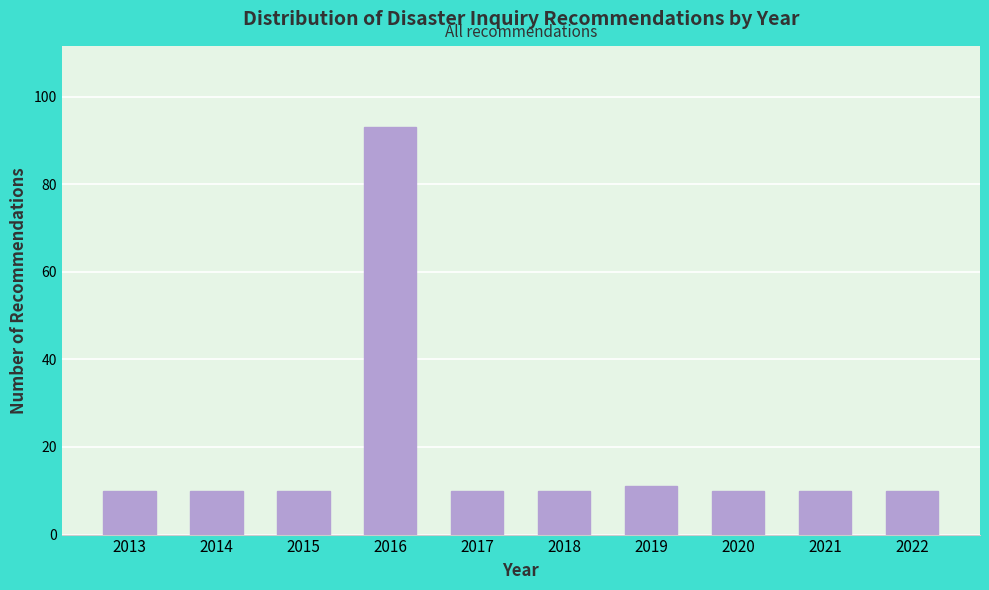

Reading right to left, list all the values displayed in this chart.

10	10	10	11	10	10	93	10	10	10